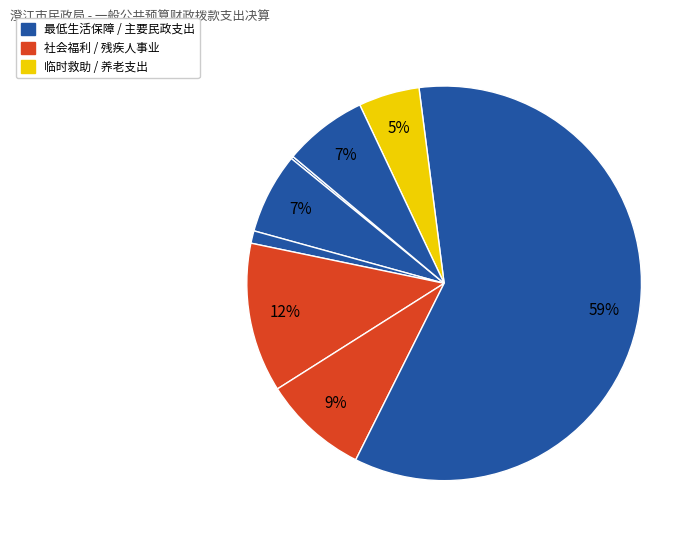

Count the number of slices in the pie.

8